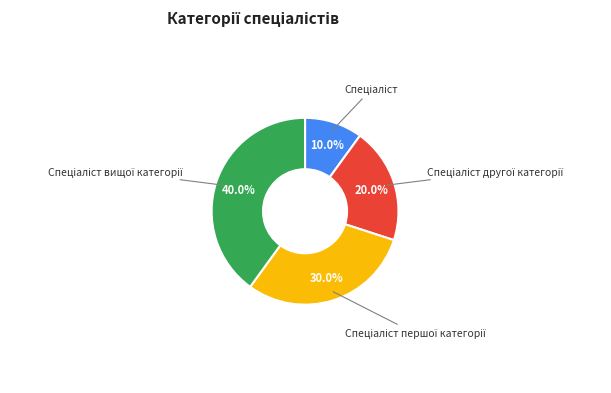

Is there any slice that represents more than half of the pie?

No